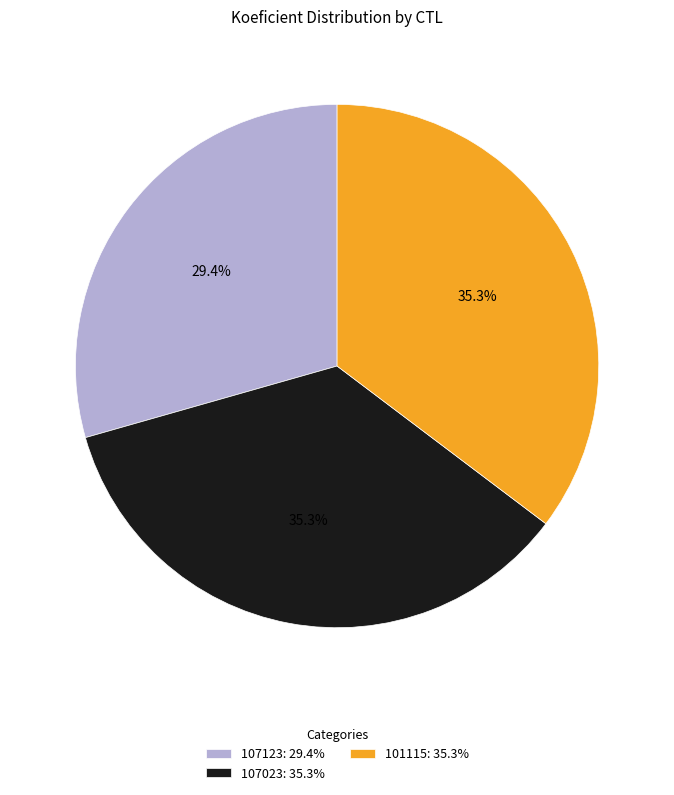

Count the number of slices in the pie.

3